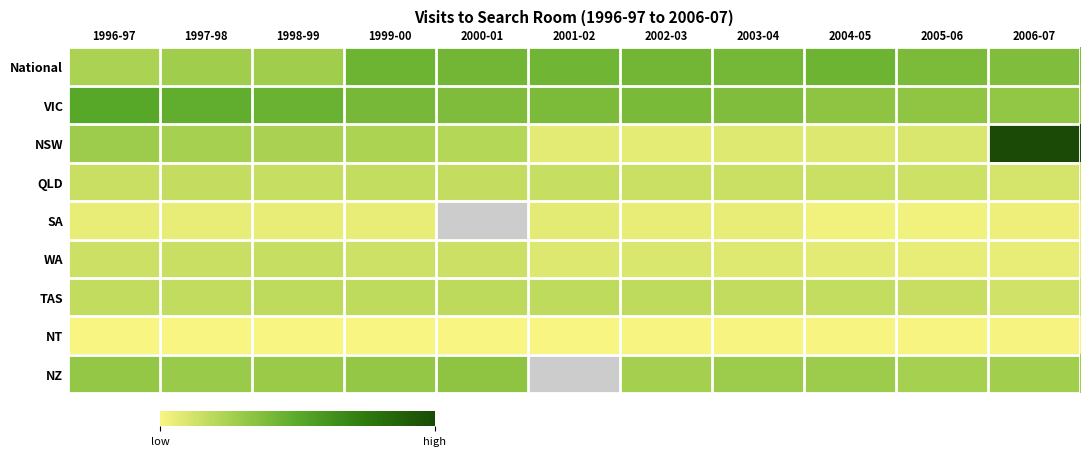

What is the spread (max minus min) of values at 1998-99?

25412.0